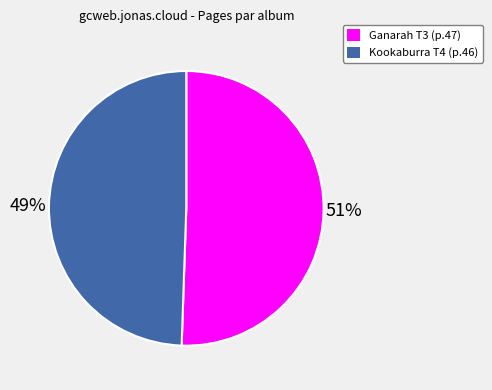

Approximately how many times larger is the value at Ganarah T3 (p.47) compared to Kookaburra T4 (p.46)?

1.0